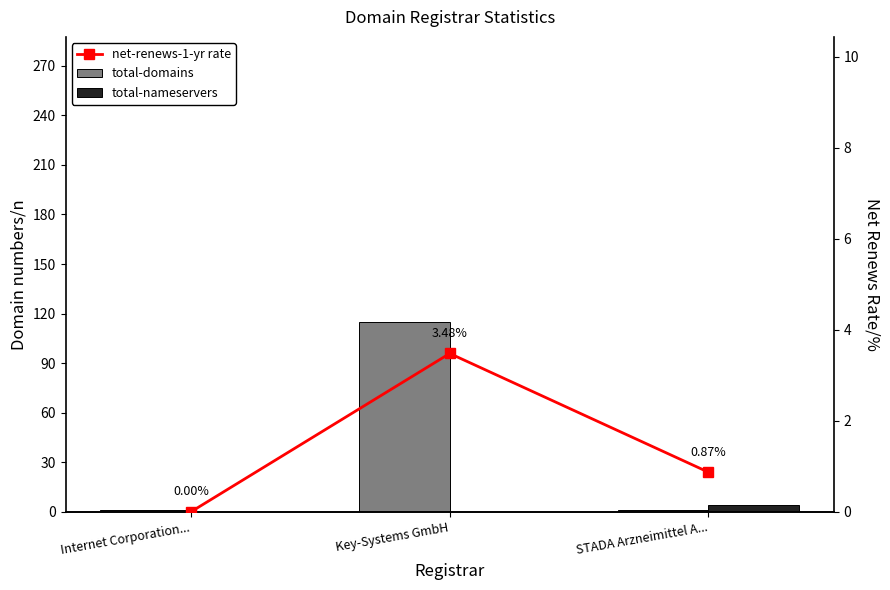

Which category has the lowest value in the total-nameservers series?

Internet Corporation...